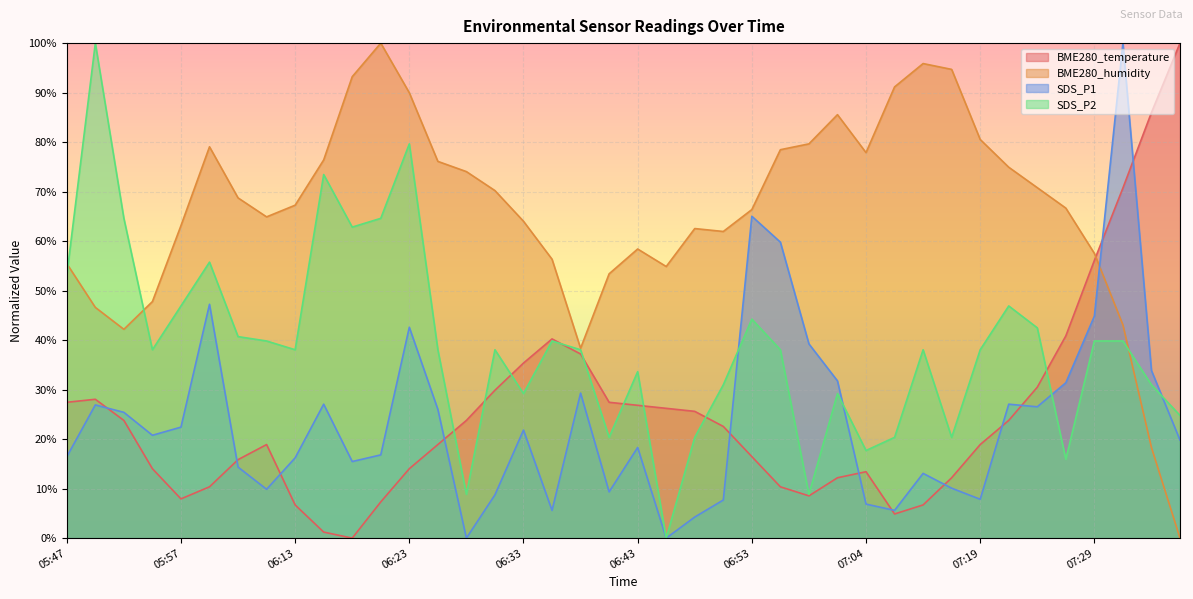

List the series in order of their peak value, lowest first.

BME280_temperature, BME280_humidity, SDS_P1, SDS_P2